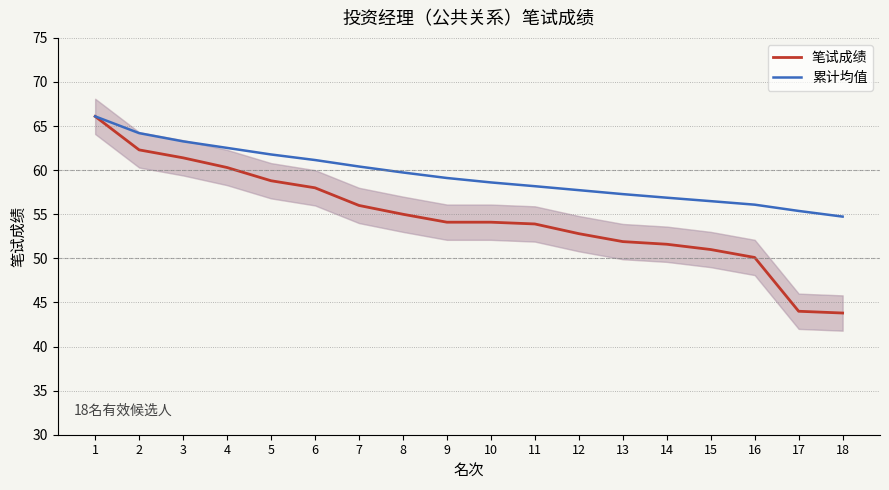

At which label is 累计均值 closest to 60?

8